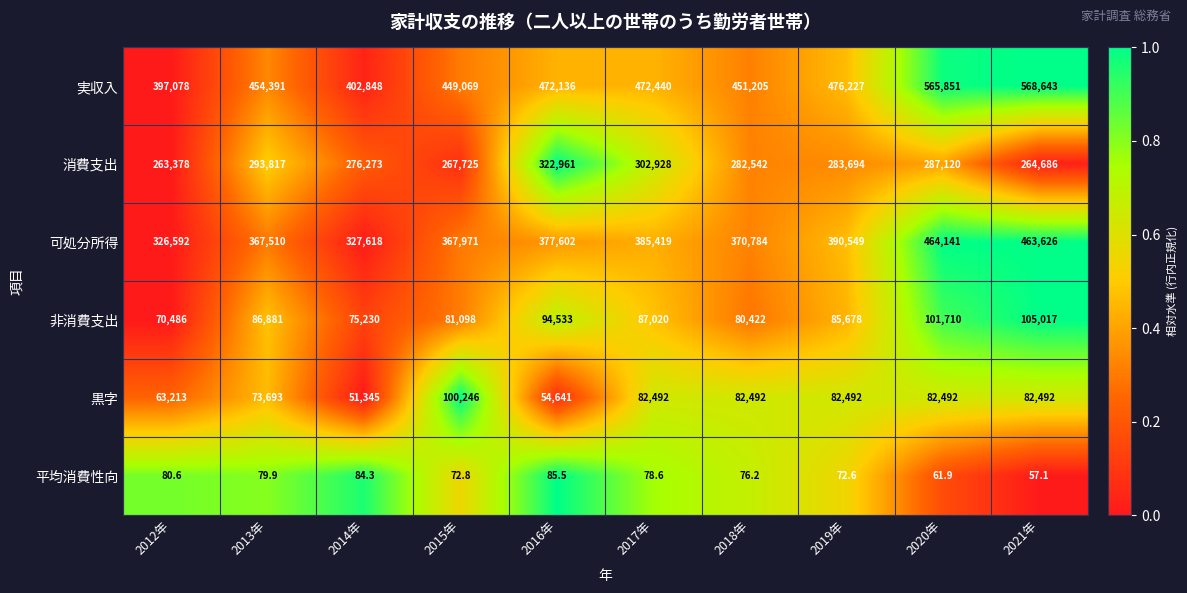

List the series in order of their peak value, lowest first.

平均消費性向, 黒字, 非消費支出, 消費支出, 可処分所得, 実収入